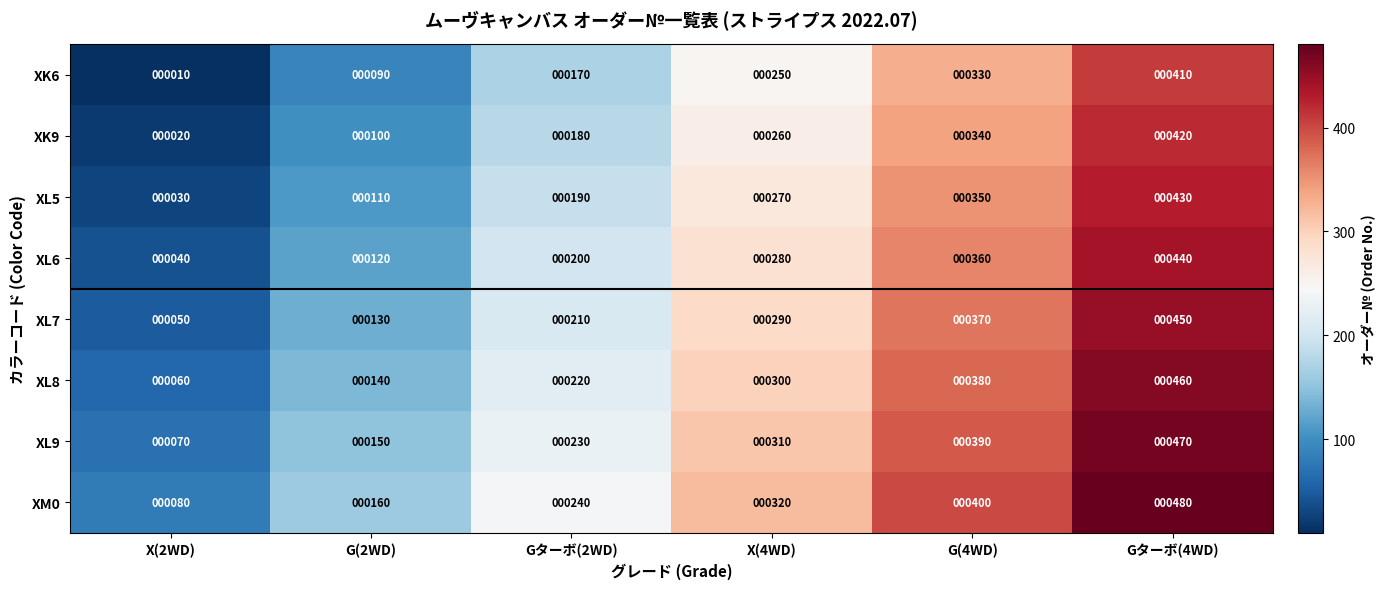

What is the average value of the XL8 series?

260